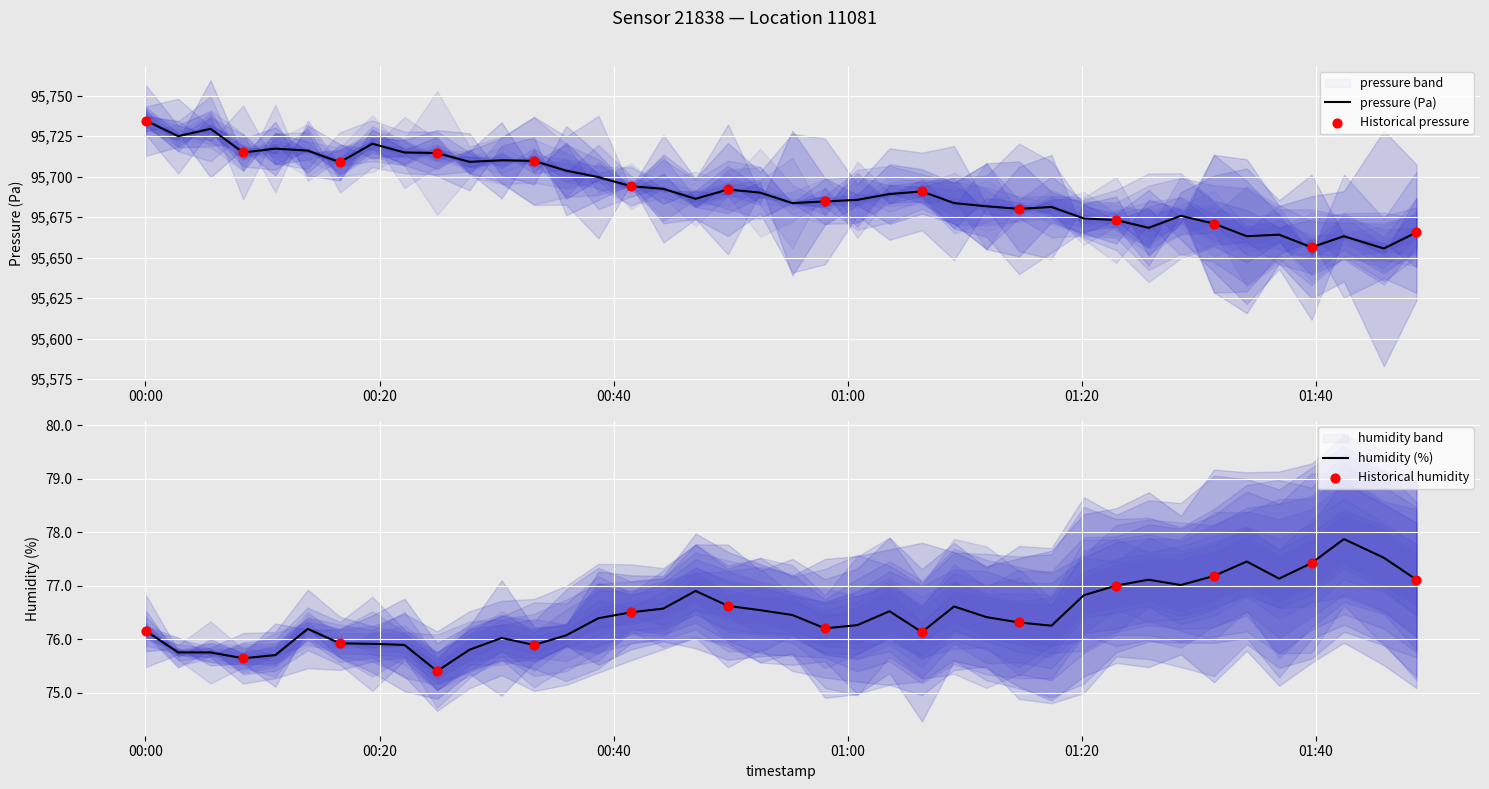

Which series reaches the minimum Y coordinate?

humidity